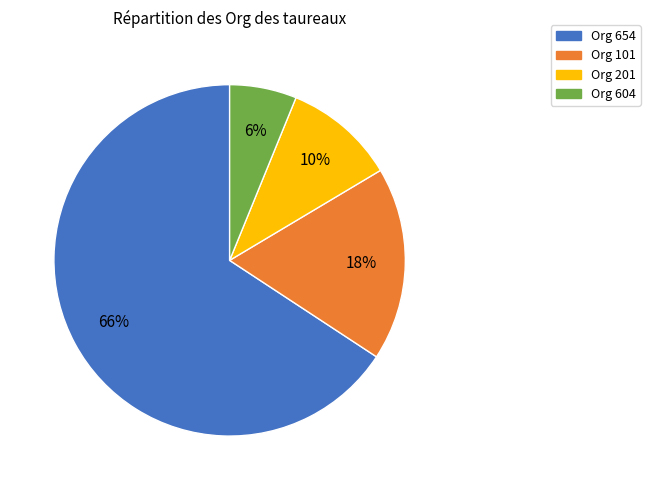

Is there any slice that represents more than half of the pie?

Yes